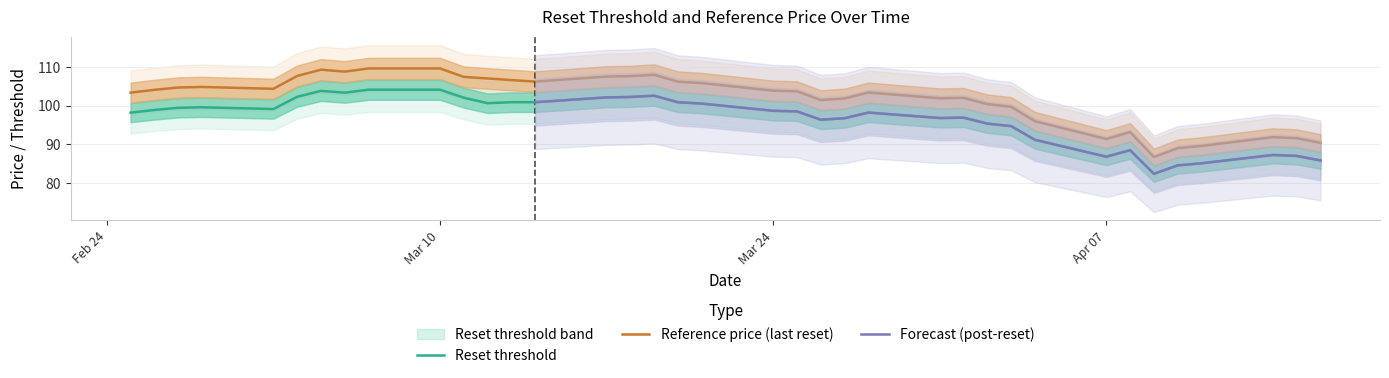

What is the total value across all series at 12?

198.7